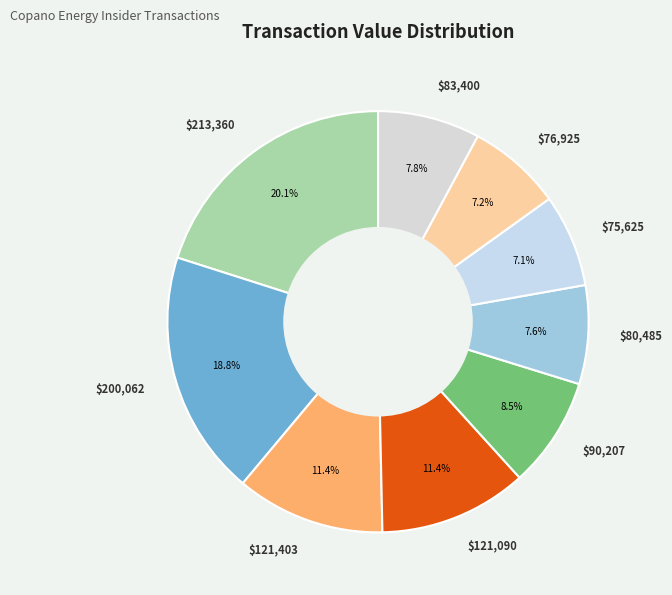

Does $76,925 account for over 50% of the chart?

No